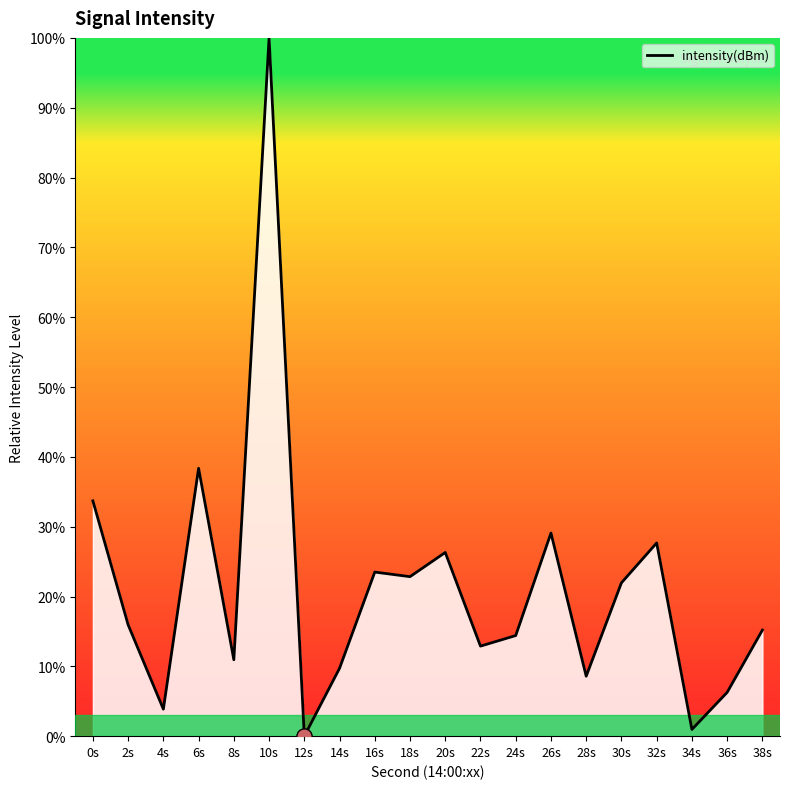

What is the change in value from 30s to 34s?

-21.0